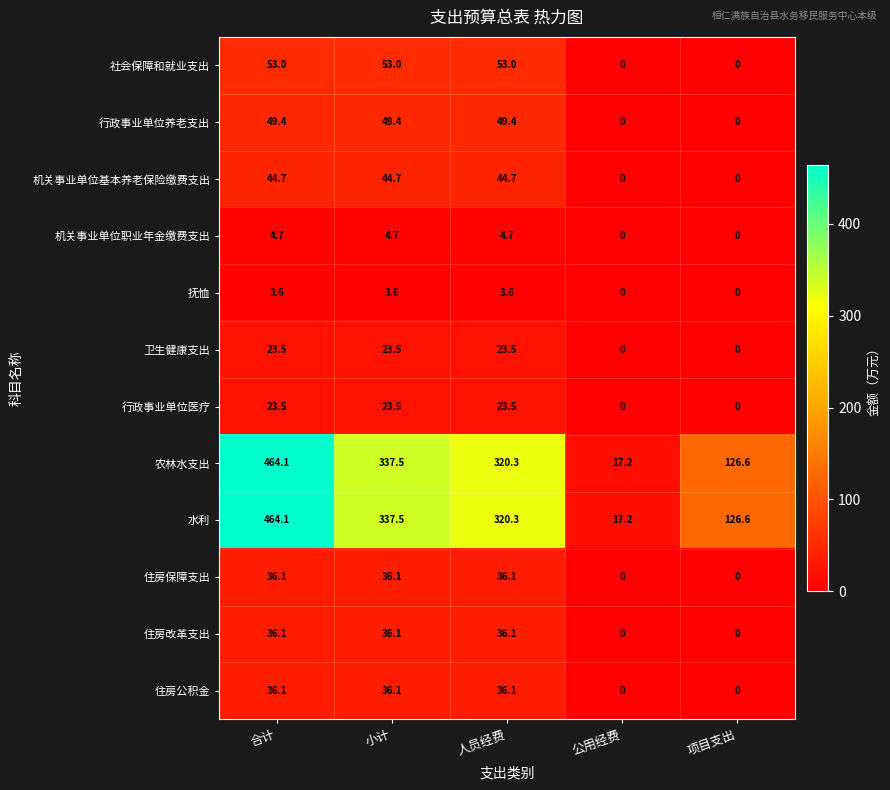

How many distinct data groups are displayed?

12